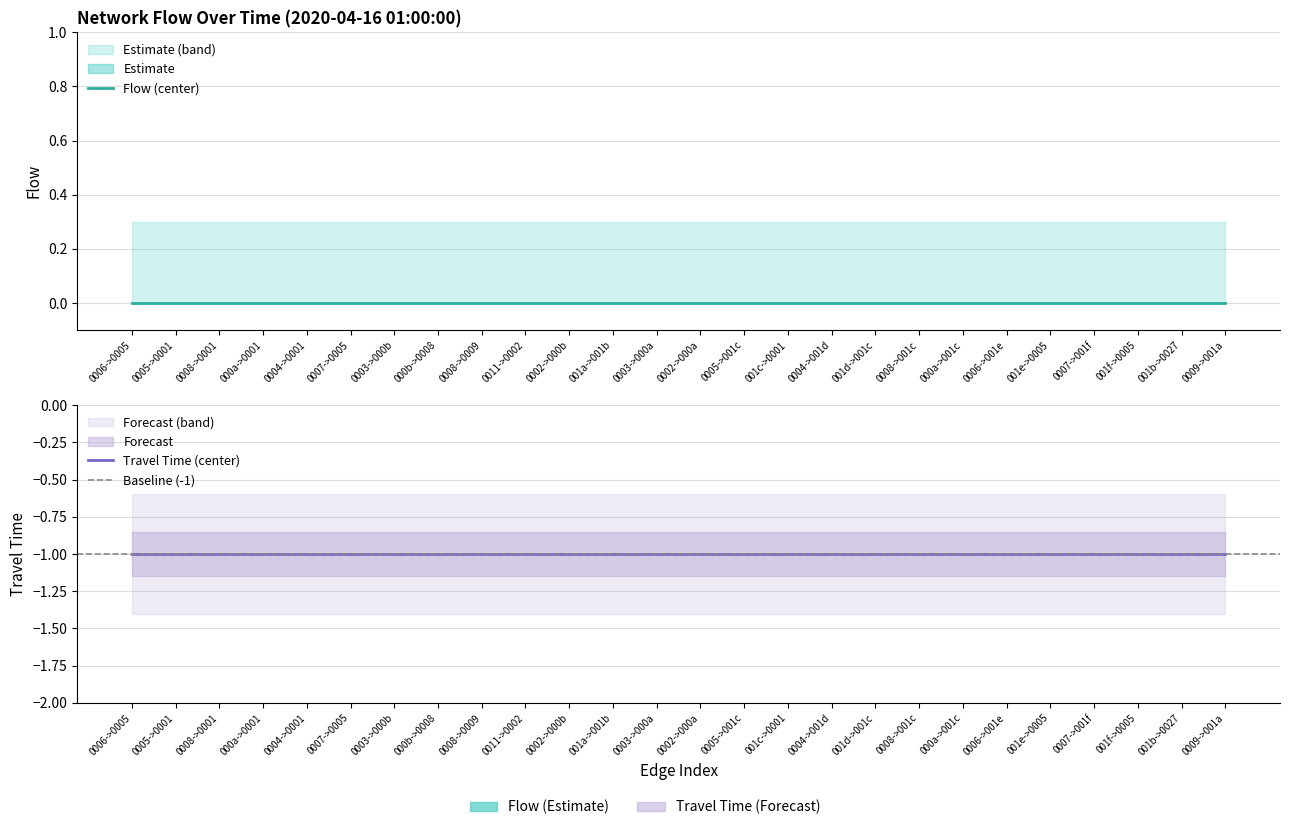

Which has a higher value, 21 or 22?

21